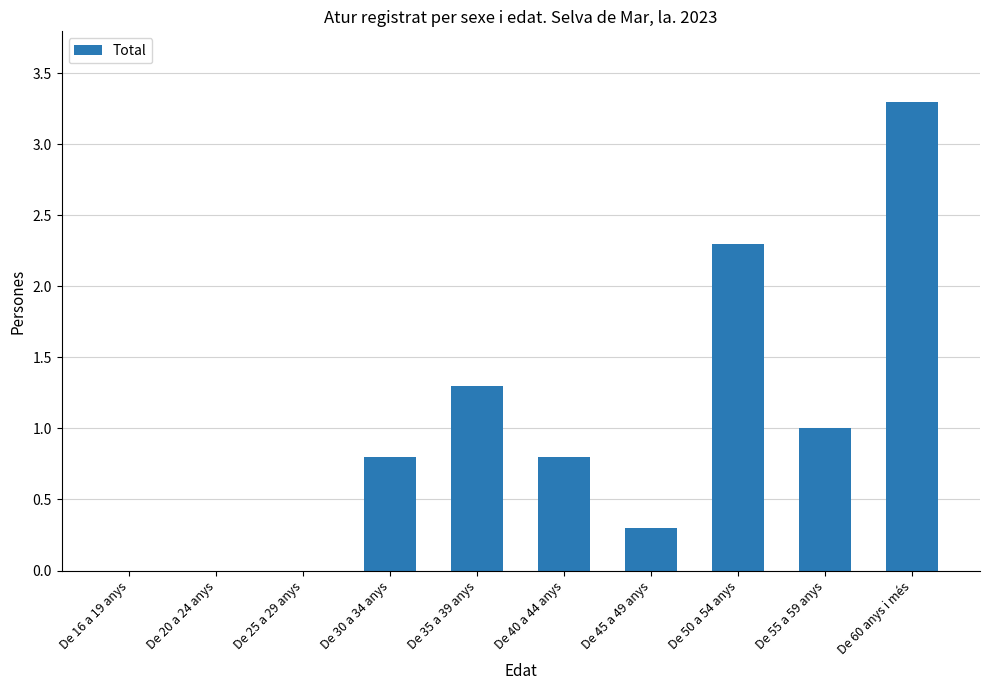

Count the number of categories in the chart.

10